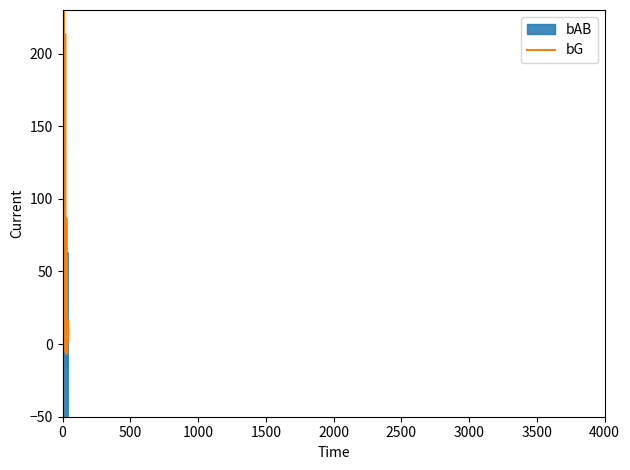

What are all the series names shown in the legend?

bG, bAB